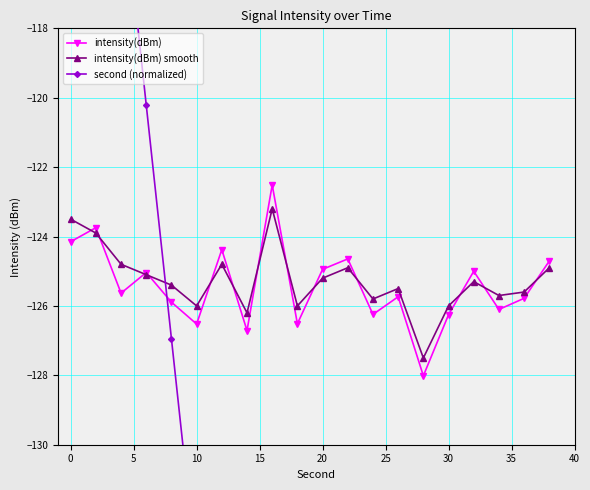

What is the sum of all intensity(dBm) values?

-2508.5